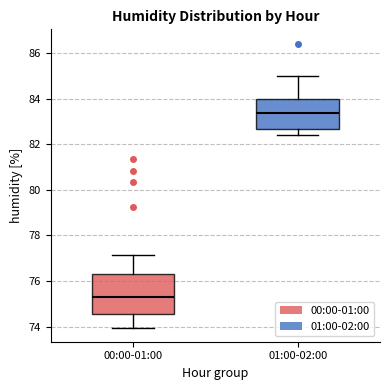

Which box has the lowest median line?

00:00-01:00